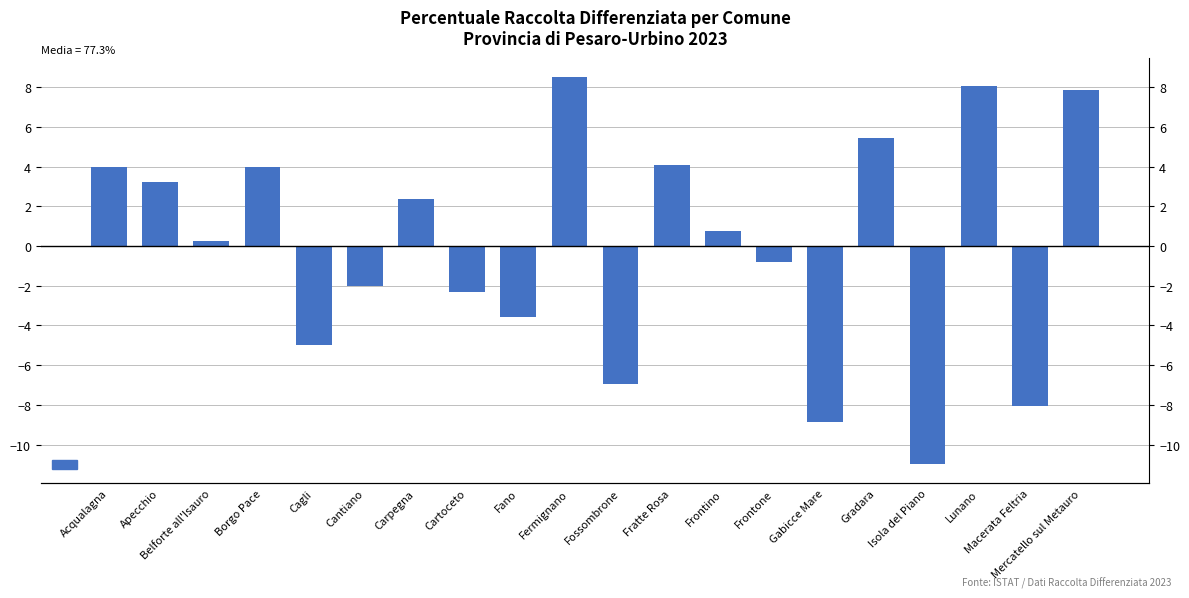

Approximately how many times larger is the value at Mercatello sul Metauro compared to Fermignano?

0.9